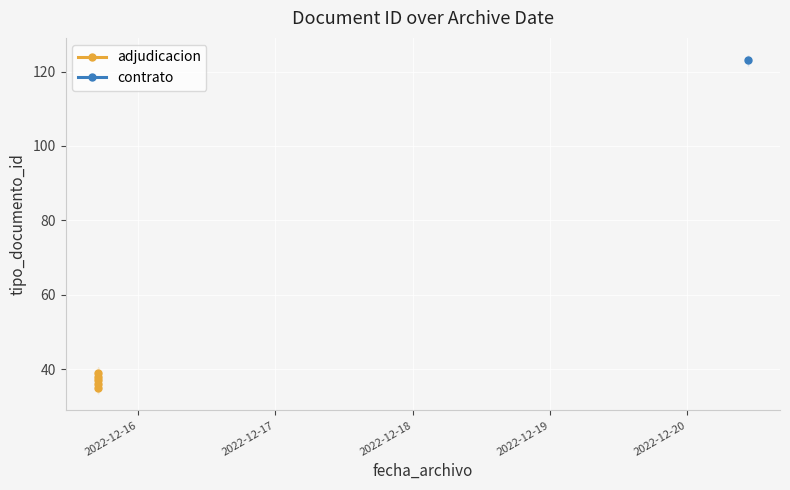

Which label corresponds to the largest value in the chart?

2022-12-20